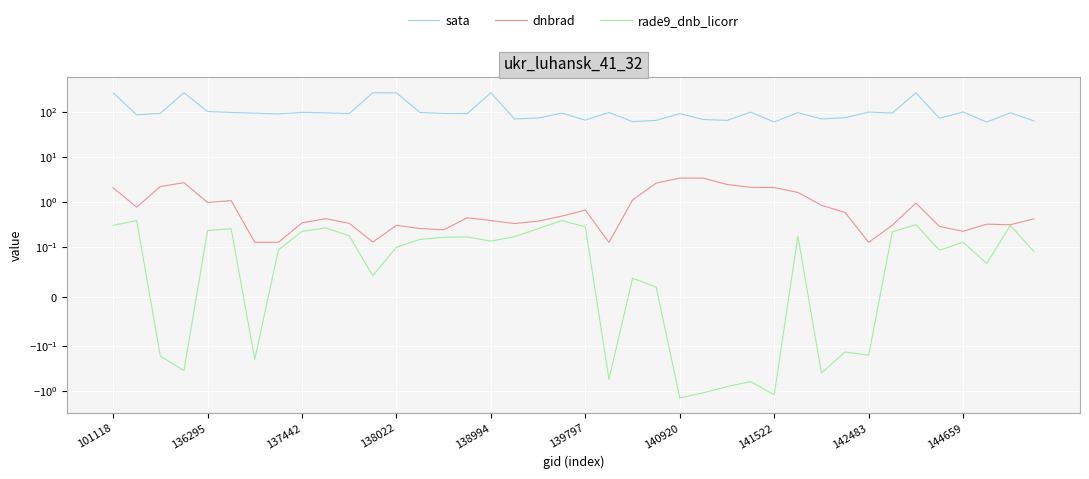

What is the smallest value displayed?

-1.4